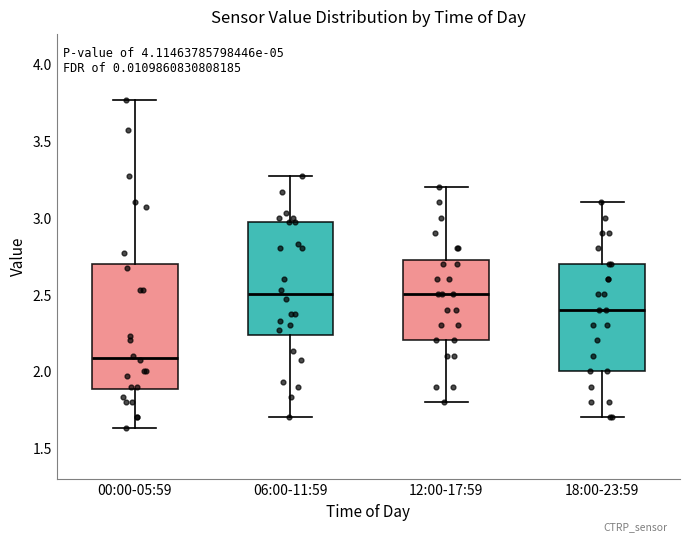

Which box's median line is the lowest?

00:00-05:59